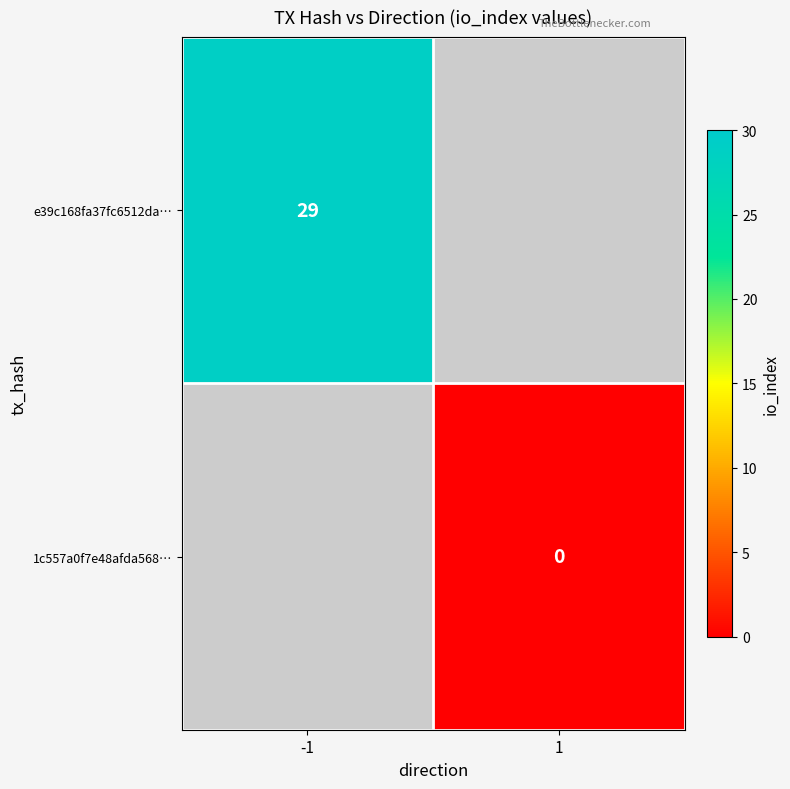

Between 1 and -1, which is larger?

-1